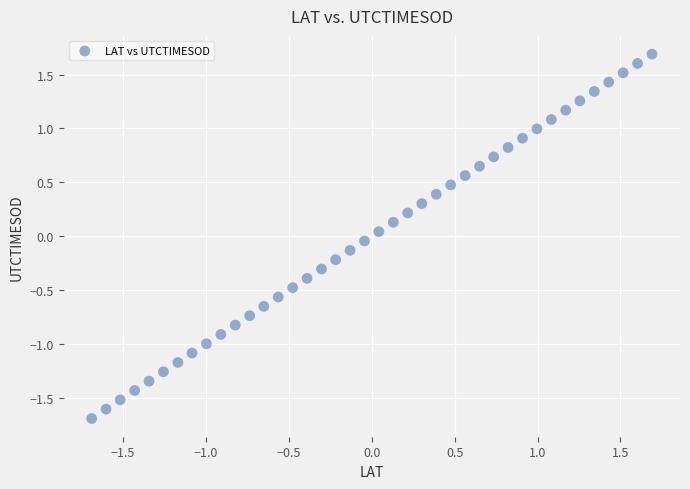

What is the range of Y values (max minus min)?

3.4